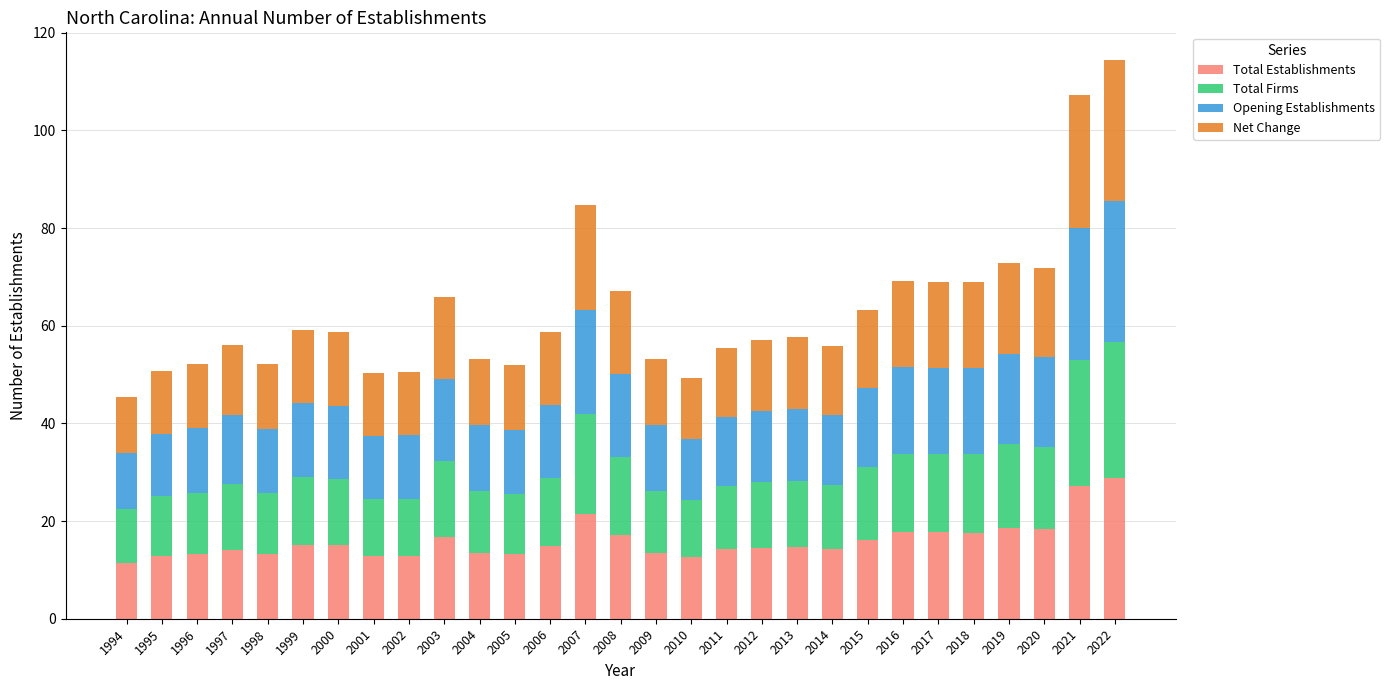

True or false: Total Establishments has a value of 23.1 at 2011.

False